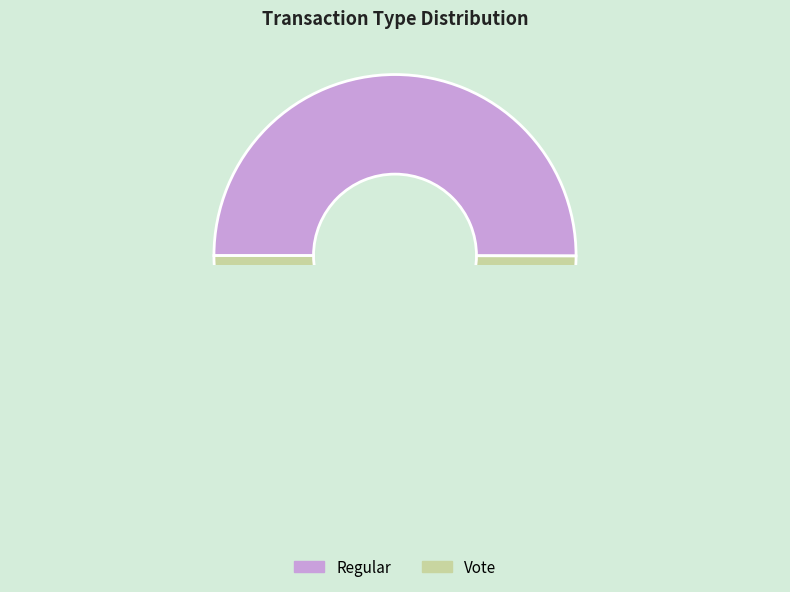

Between Regular and Vote, which is larger?

Regular